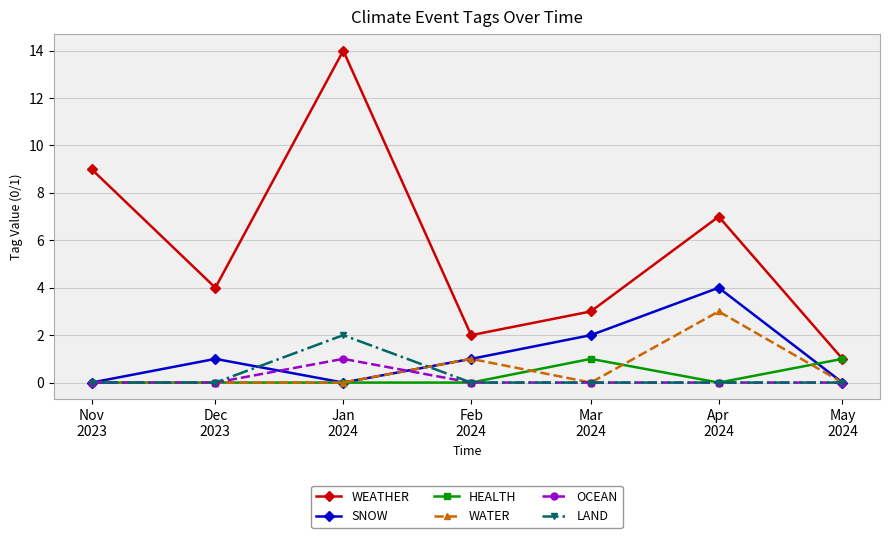

Which series has the largest range (max minus min)?

WEATHER